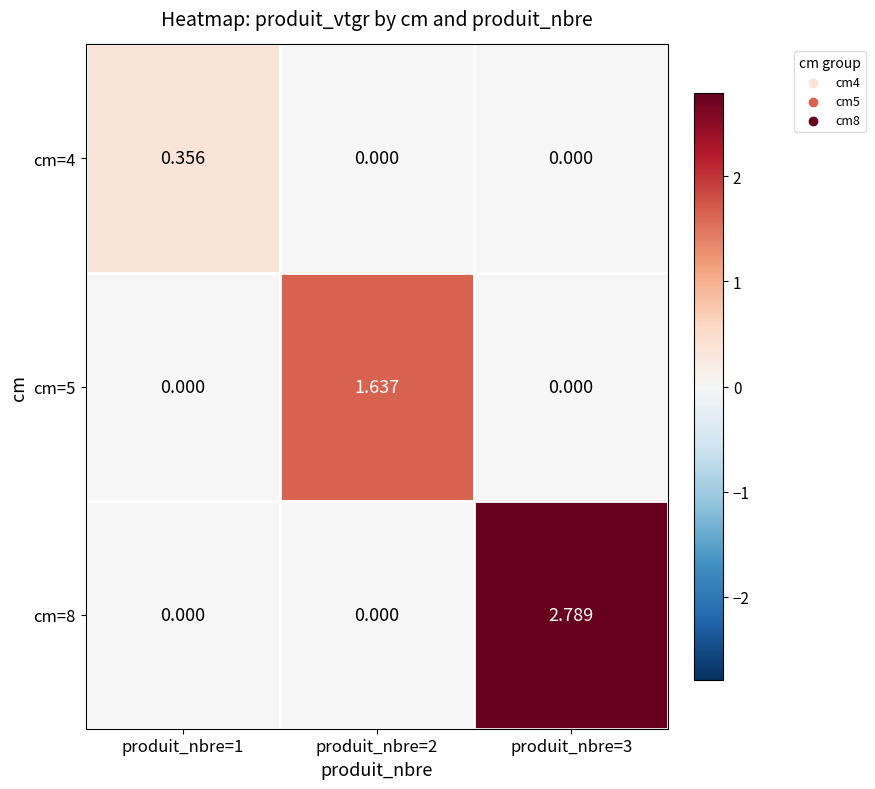

Which has a higher value, produit_nbre=1 or produit_nbre=2?

produit_nbre=1